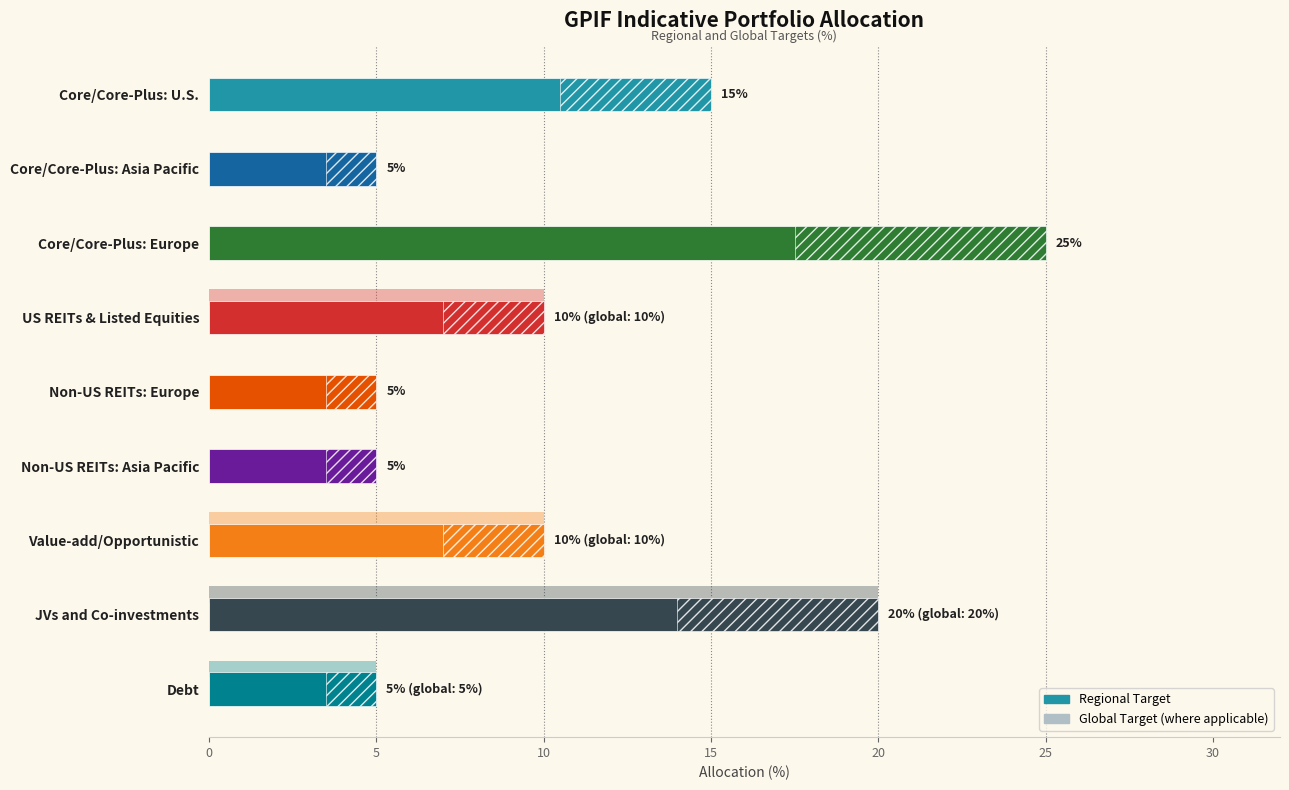

Are the bars grouped side by side (vs. stacked)?

No